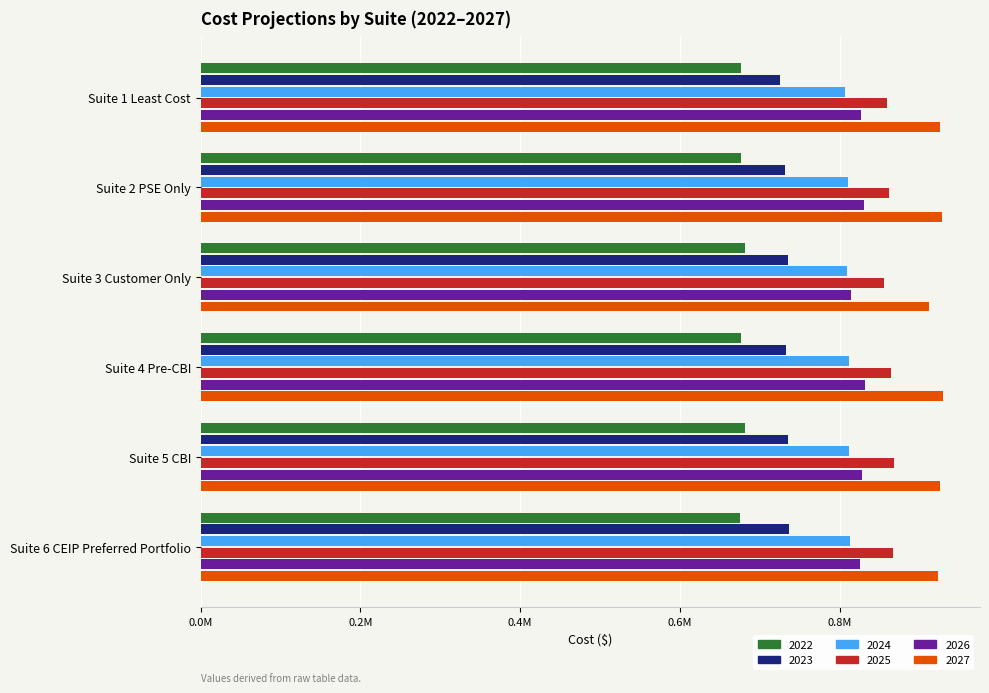

At Suite 6 CEIP Preferred Portfolio, list the series in order from smallest to largest.

2022, 2023, 2024, 2026, 2025, 2027